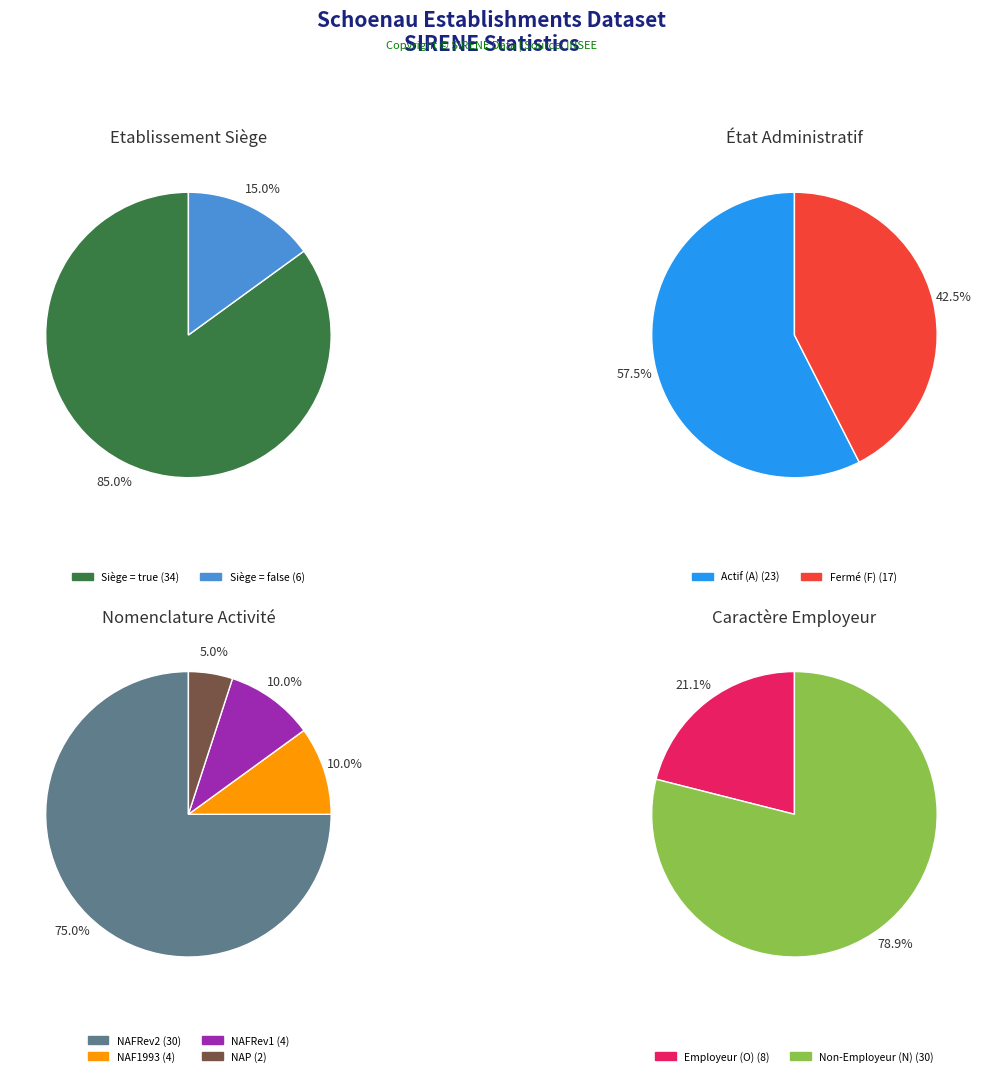

Which category accounts for the majority?

true